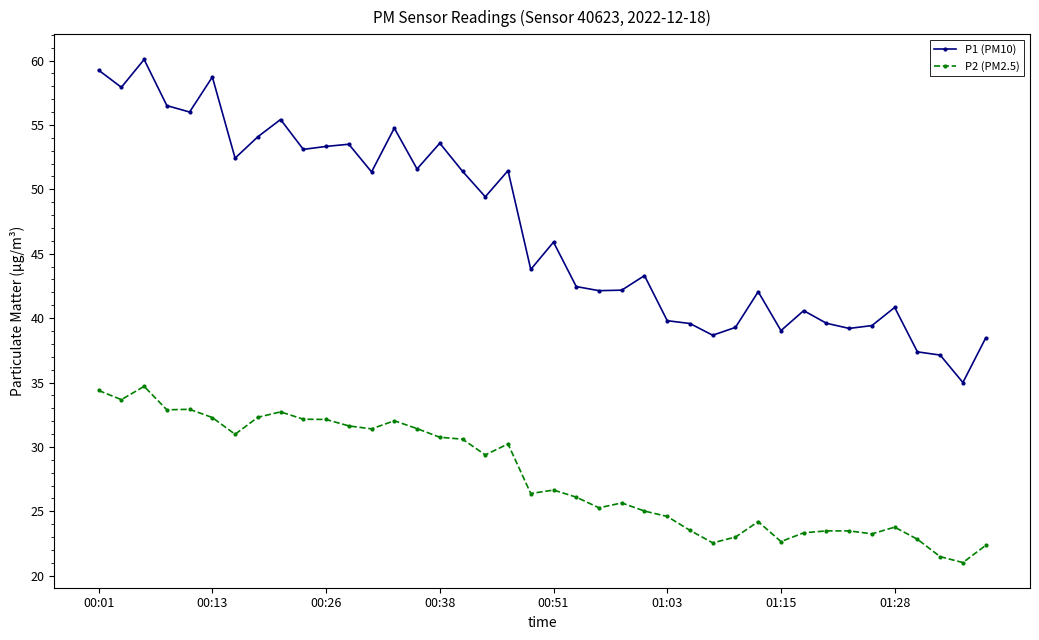

Which series has the widest spread of values?

P1 (PM10)